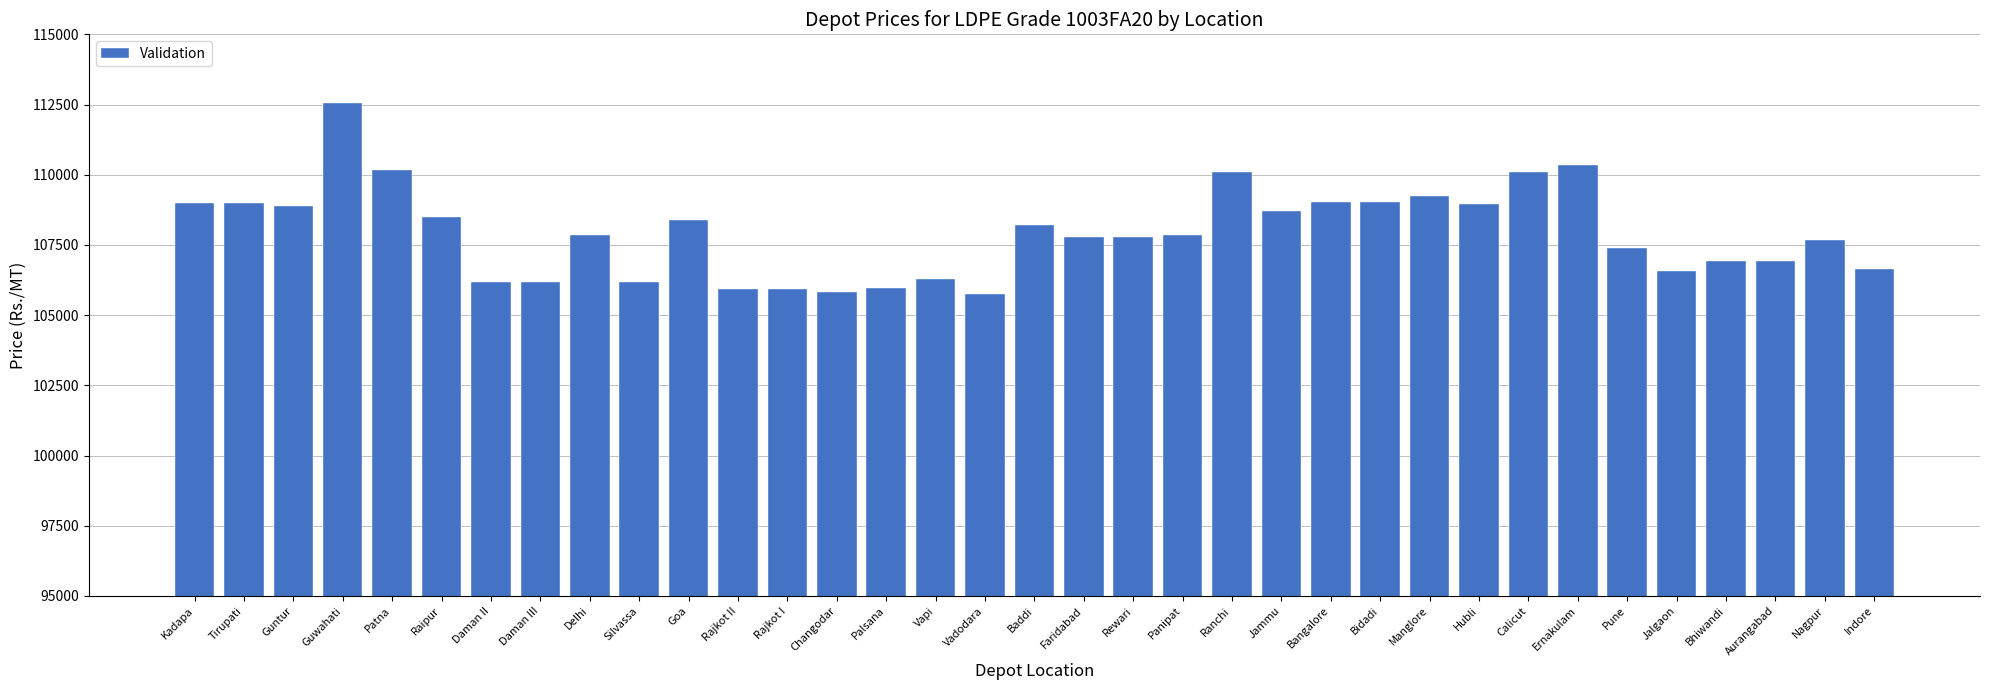

What is the label of the 1st bar from the left?

Kadapa